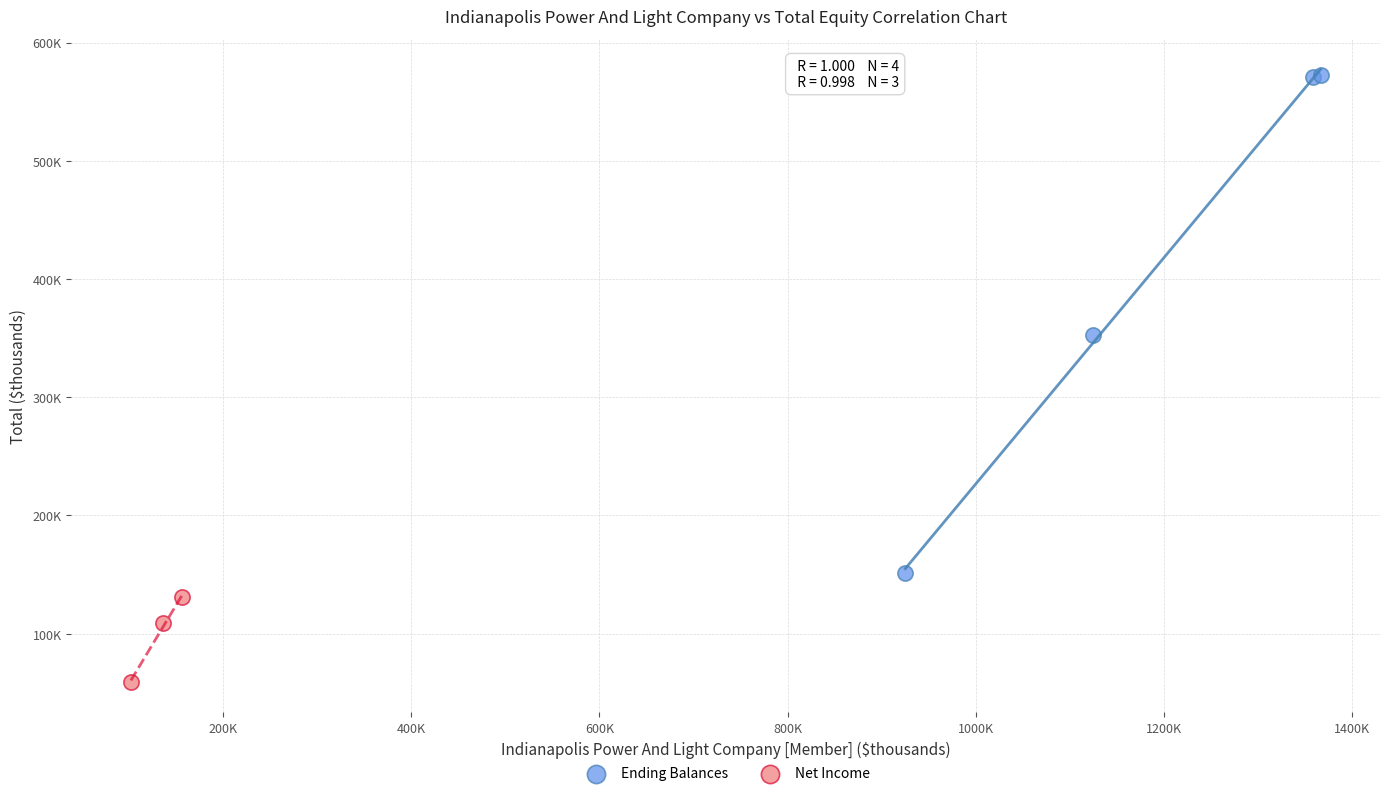

Which series contains the highest Y value?

Ending Balances